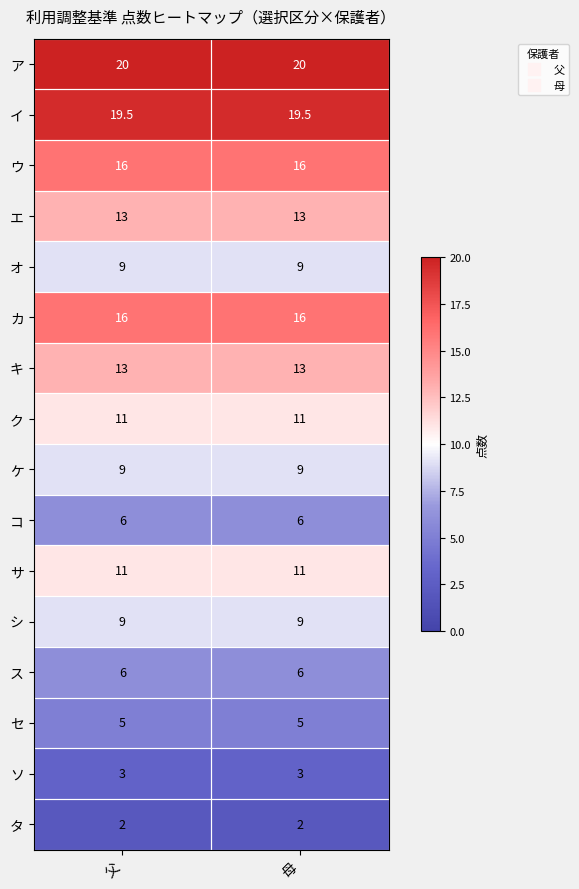

Which series has the largest total across all categories?

ア